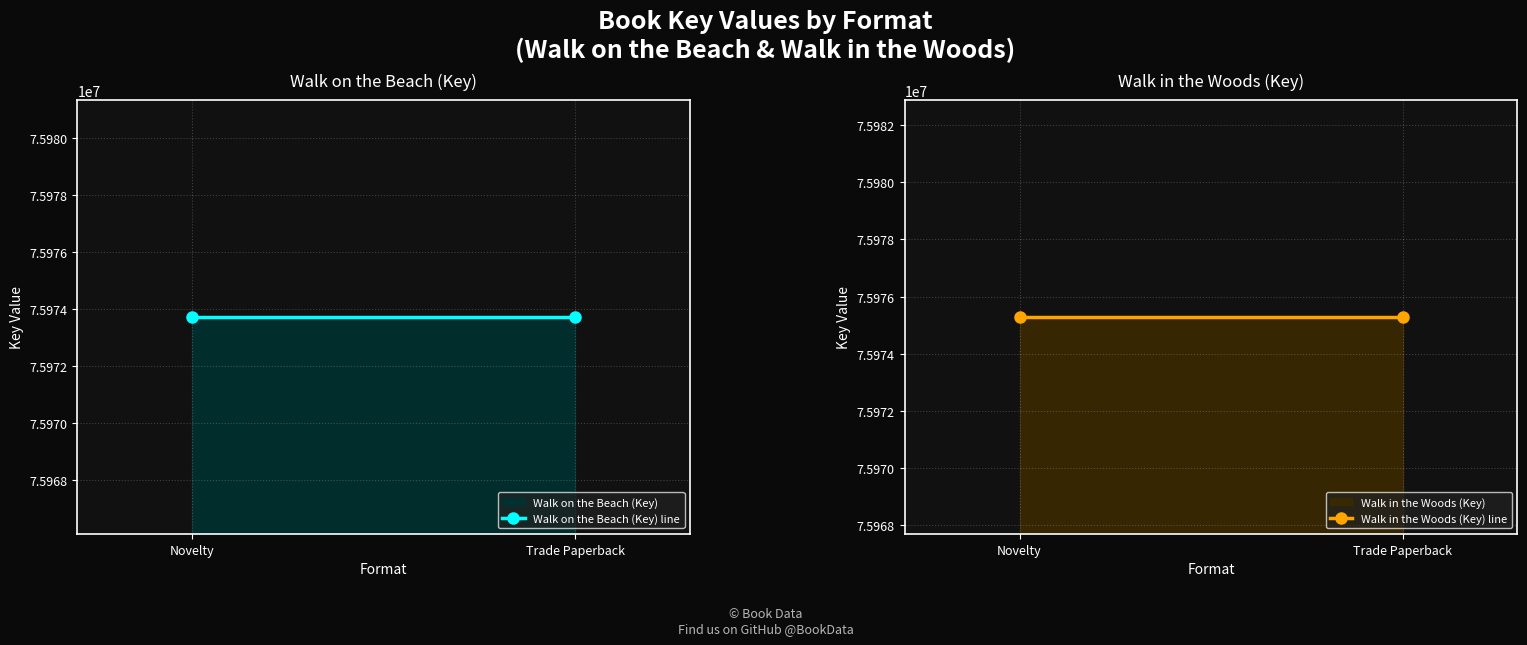

What is the label of the 2nd point from the right?

Novelty